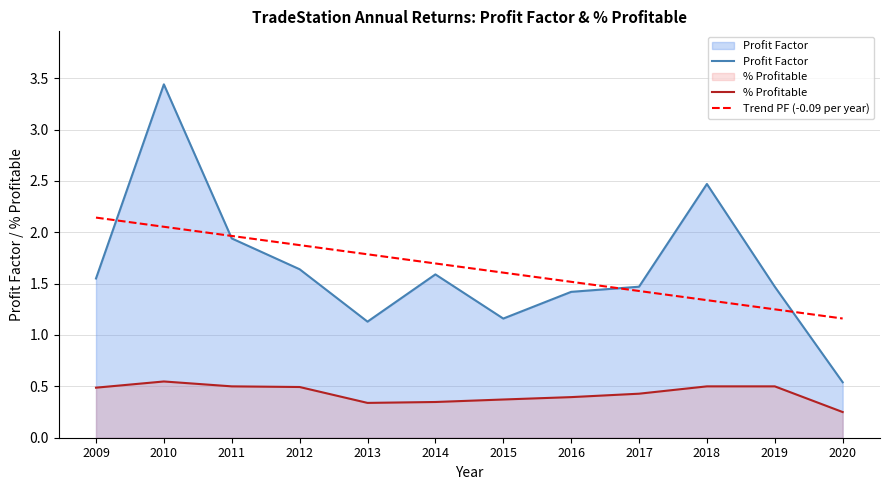

Is the value of Profit Factor at 2020 greater than the value of Trend PF (-0.09 per year) at 2010?

No